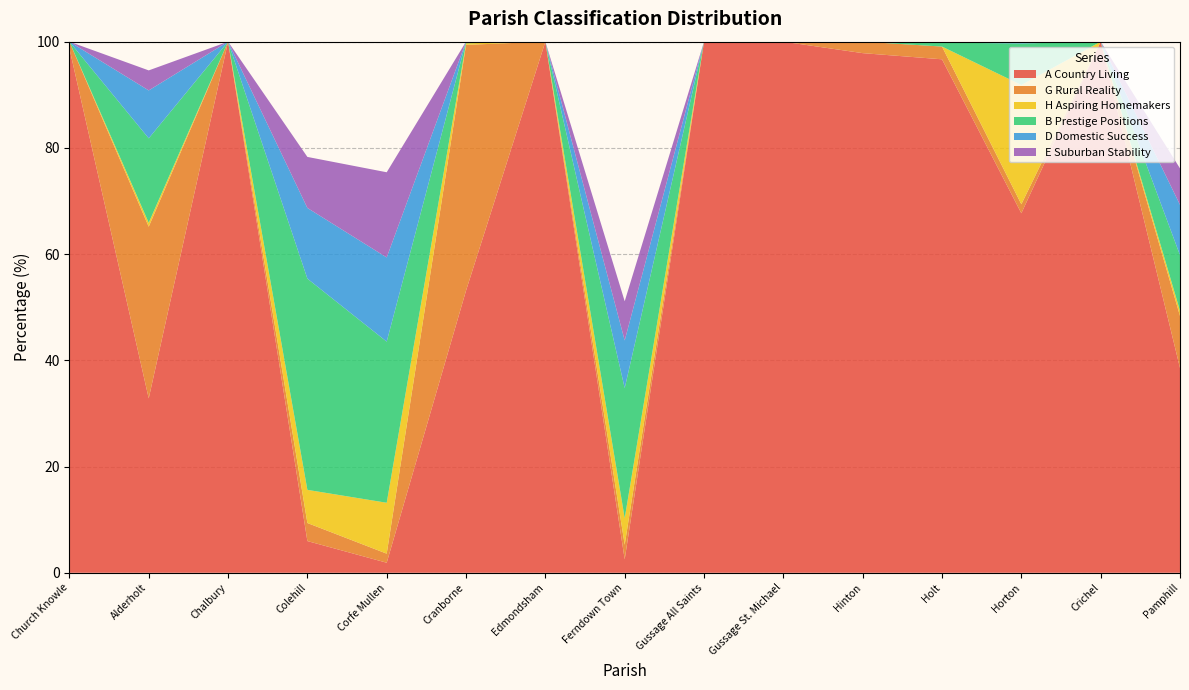

Reading right to left, list all the values displayed in this chart.

A Country Living: 38.6	100.0	67.7	96.7	97.8	100.0	100.0	2.5	100.0	53.1	1.9	6.0	100.0	32.8	98.7
G Rural Reality: 9.8	0.0	1.7	2.4	2.2	0.0	0.0	2.8	0.0	46.3	1.7	3.4	0.0	32.3	1.3
H Aspiring Homemakers: 1.0	0.0	22.4	0.0	0.0	0.0	0.0	5.0	0.0	0.3	9.6	6.2	0.0	0.7	0.0
B Prestige Positions: 10.5	0.0	7.8	0.7	0.0	0.0	0.0	24.5	0.0	0.3	30.3	39.8	0.0	15.9	0.0
D Domestic Success: 9.5	0.0	0.3	0.2	0.0	0.0	0.0	9.0	0.0	0.0	15.8	13.3	0.0	9.0	0.0
E Suburban Stability: 6.9	0.0	0.0	0.0	0.0	0.0	0.0	7.4	0.0	0.0	16.0	9.6	0.0	3.8	0.0